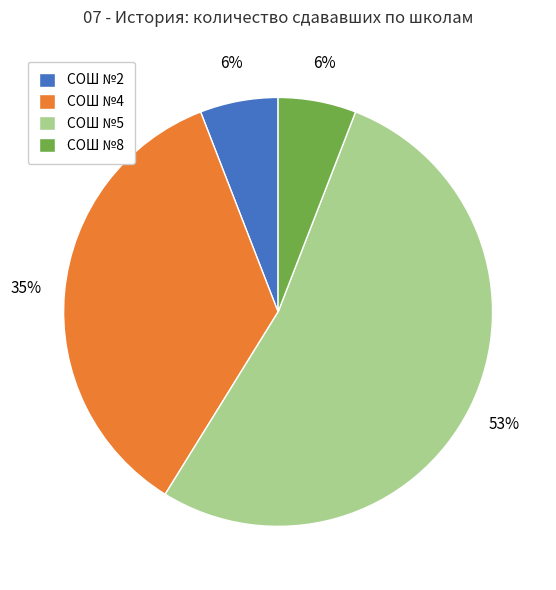

True or false: СОШ №2 accounts for 6% of the total.

True